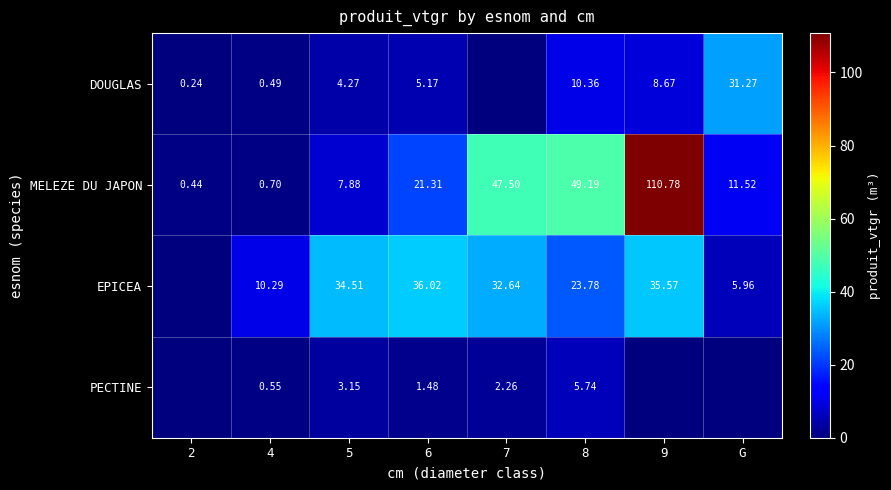

What is the difference between the EPICEA values at 4 and 5?

24.2